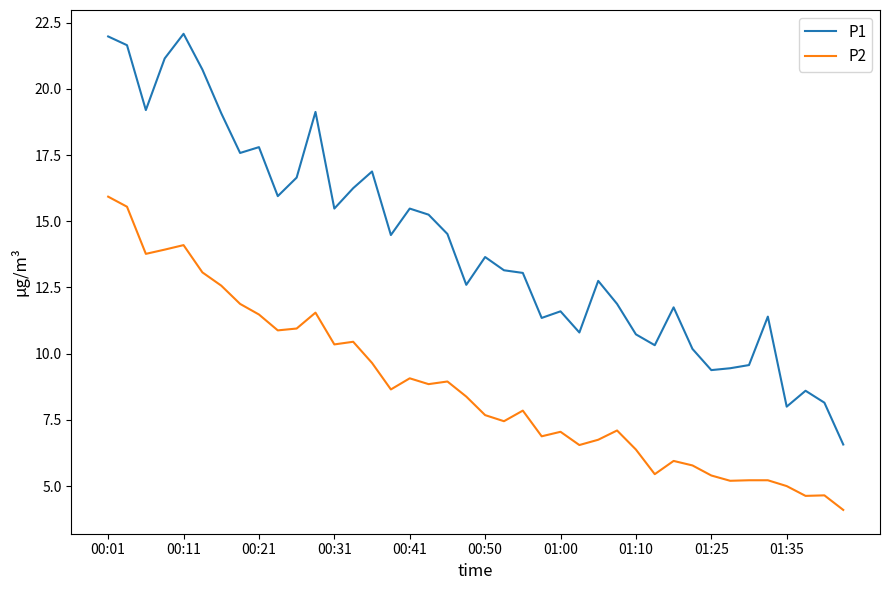

True or false: P2 and P1 intersect in this chart.

False